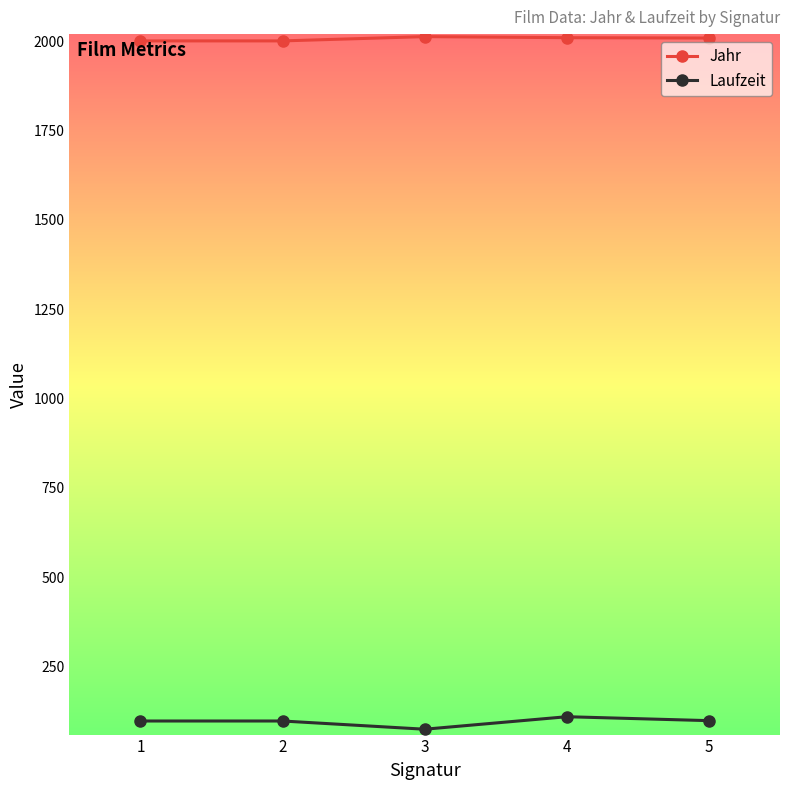

The value of Laufzeit at 5 is 99. True or false?

True